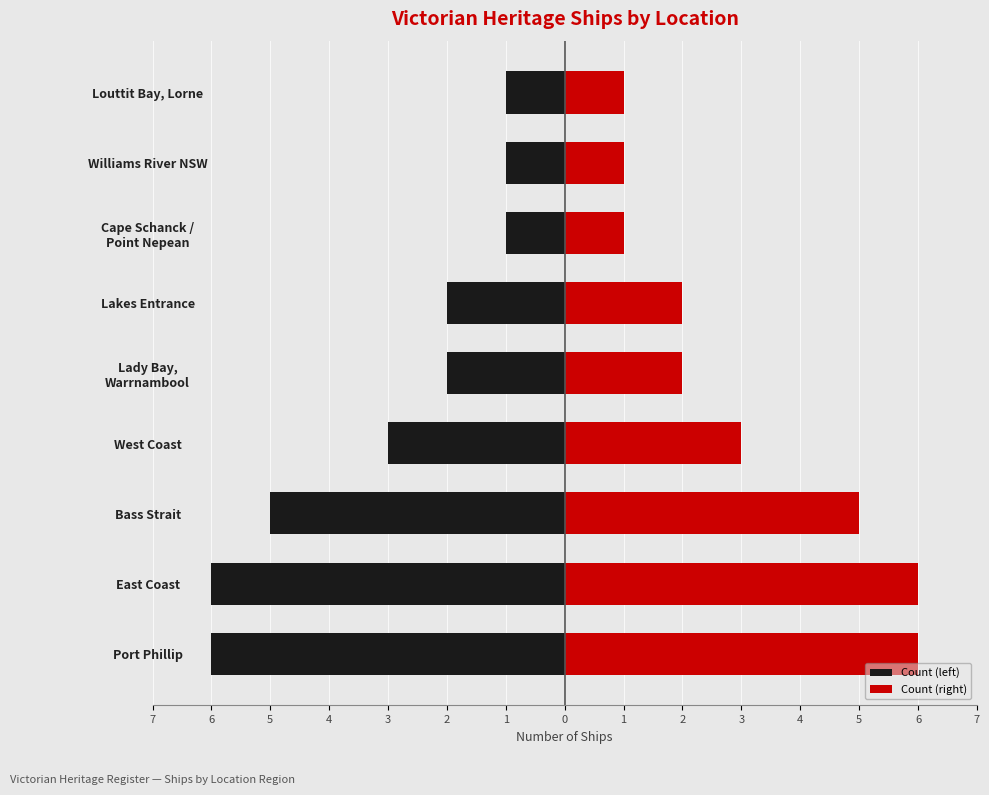

What are all the series names shown in the legend?

Count (left), Count (right)